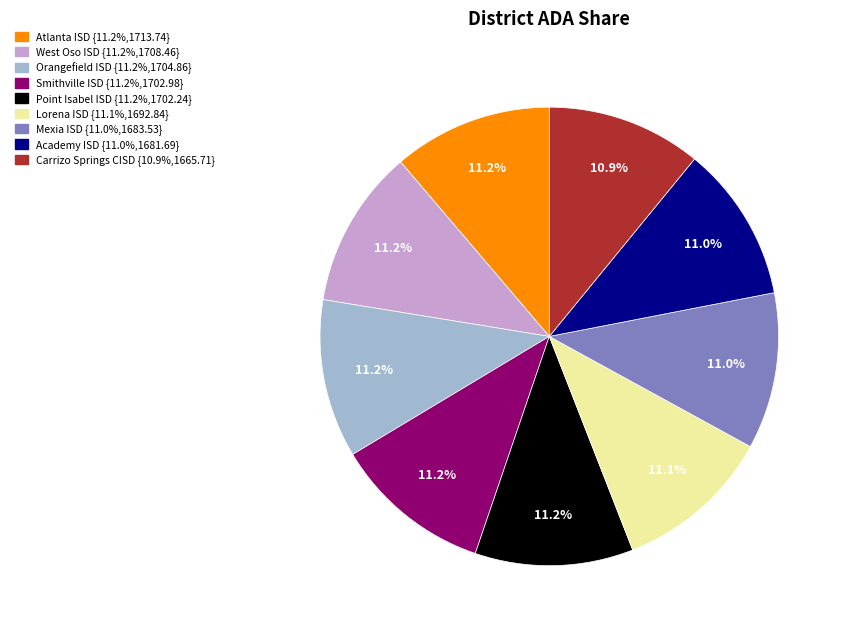

Is there any slice that represents more than half of the pie?

No